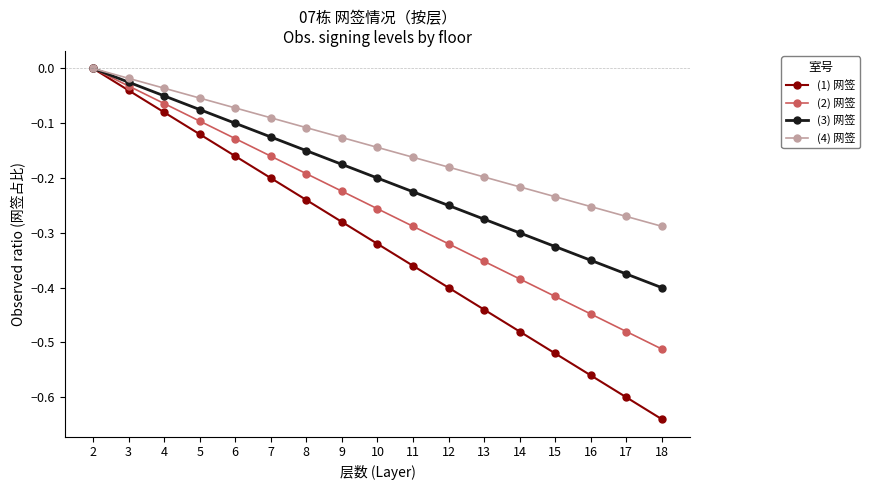

How many values in (3) 网签 are below zero?

16